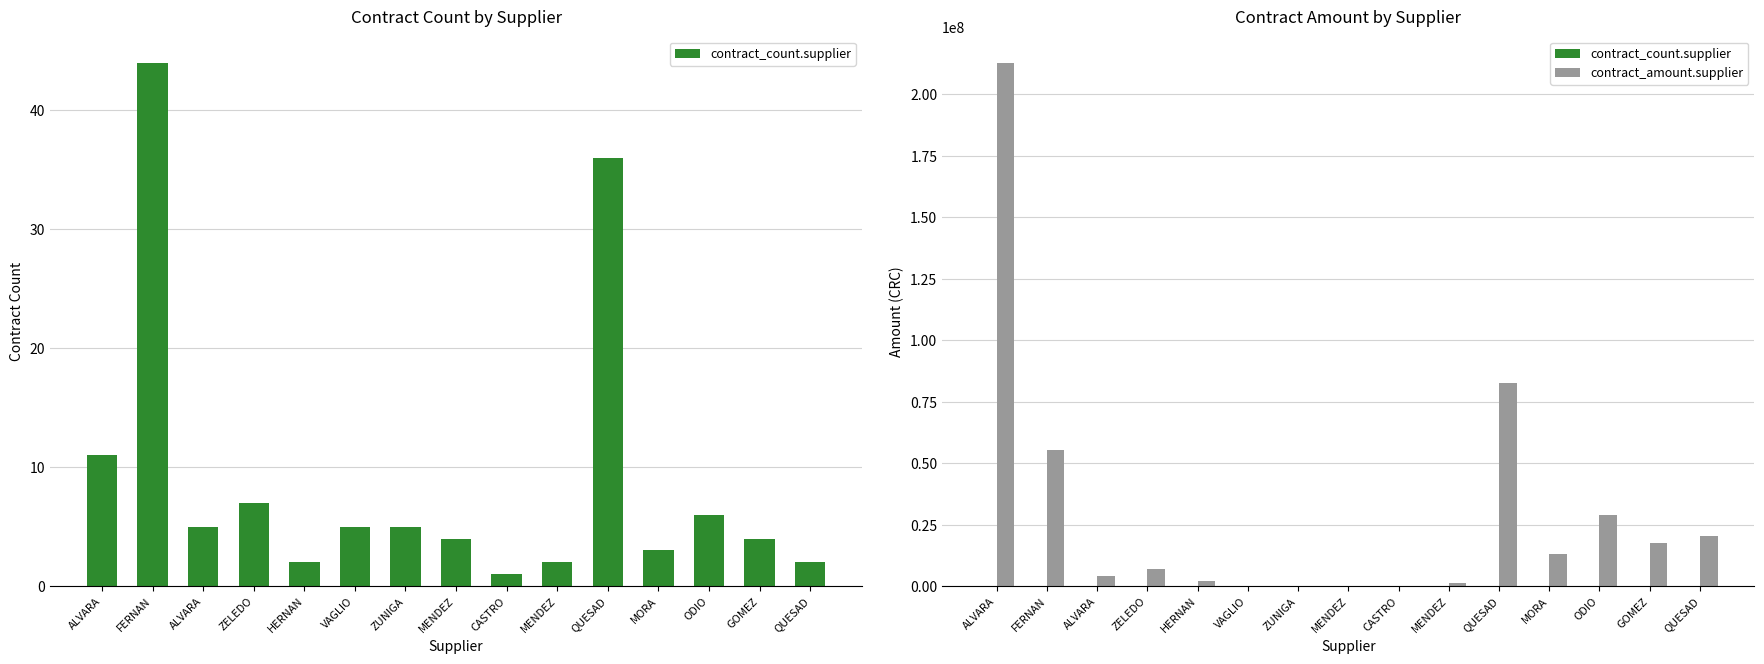

What is the difference between the maximum and minimum values in the contract_count.supplier series?

43.0